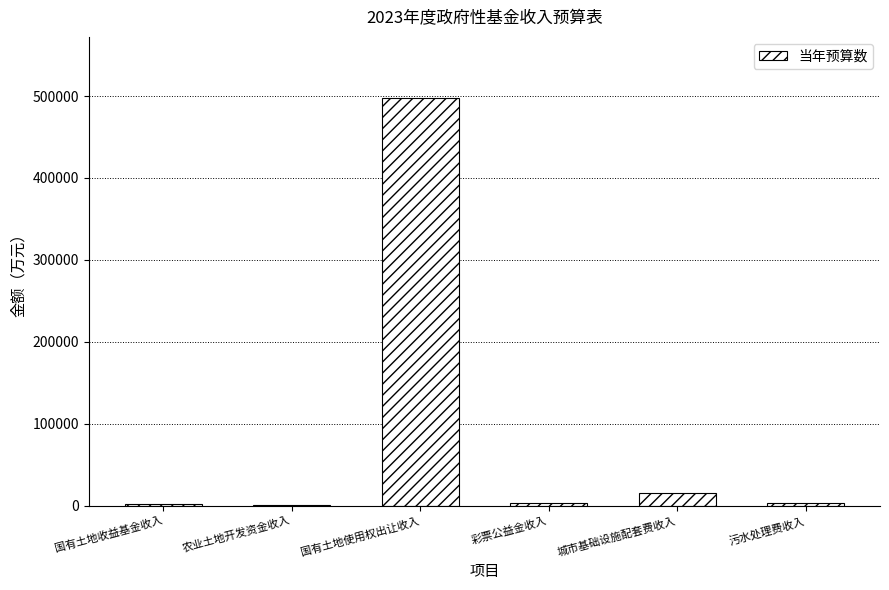

Count the number of data series in this chart.

1